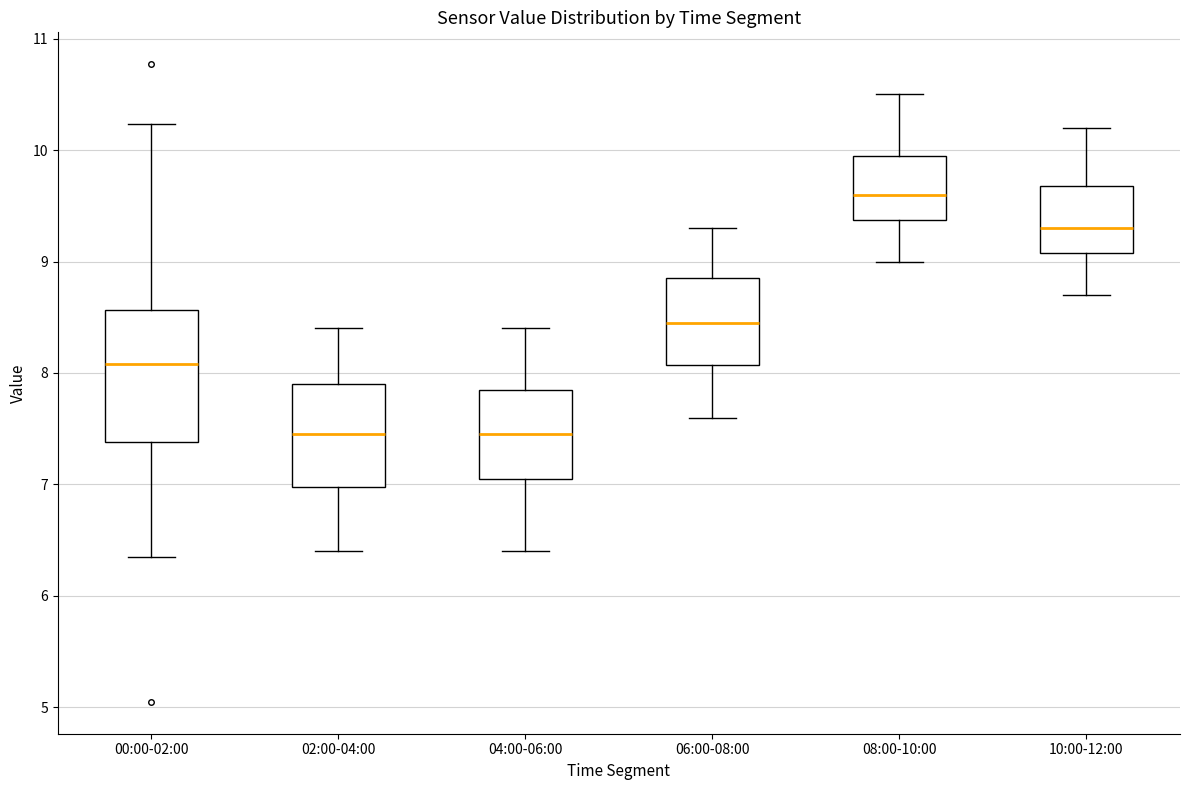

Reading left to right, transcribe this box plot: for each box, give where its median line is, the range the box spans, and where its two whiskers end, as read against the y-axis. The values are not printed on the chart, so give them approximately, as read against the axis.

00:00-02:00: median 8.1, box 7.4 to 8.6, whiskers 6.4 to 10.2
02:00-04:00: median 7.5, box 7.0 to 7.9, whiskers 6.4 to 8.4
04:00-06:00: median 7.5, box 7.1 to 7.9, whiskers 6.4 to 8.4
06:00-08:00: median 8.5, box 8.1 to 8.9, whiskers 7.6 to 9.3
08:00-10:00: median 9.6, box 9.4 to 10.0, whiskers 9.0 to 10.5
10:00-12:00: median 9.3, box 9.1 to 9.7, whiskers 8.7 to 10.2